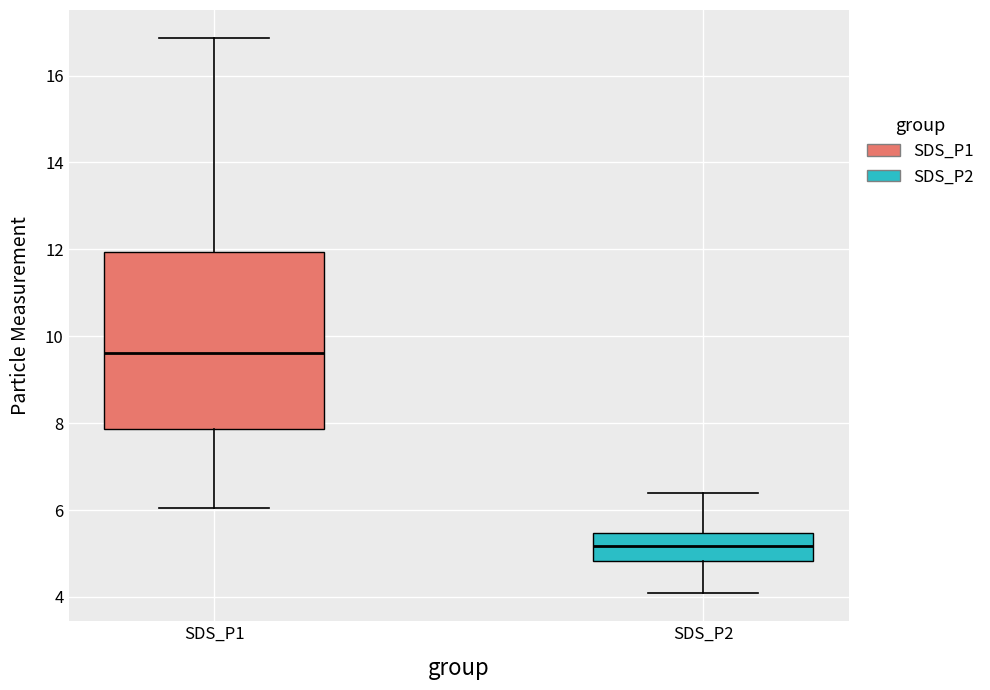

Comparing the boxes themselves (not the whiskers), which one is the tallest?

SDS_P1